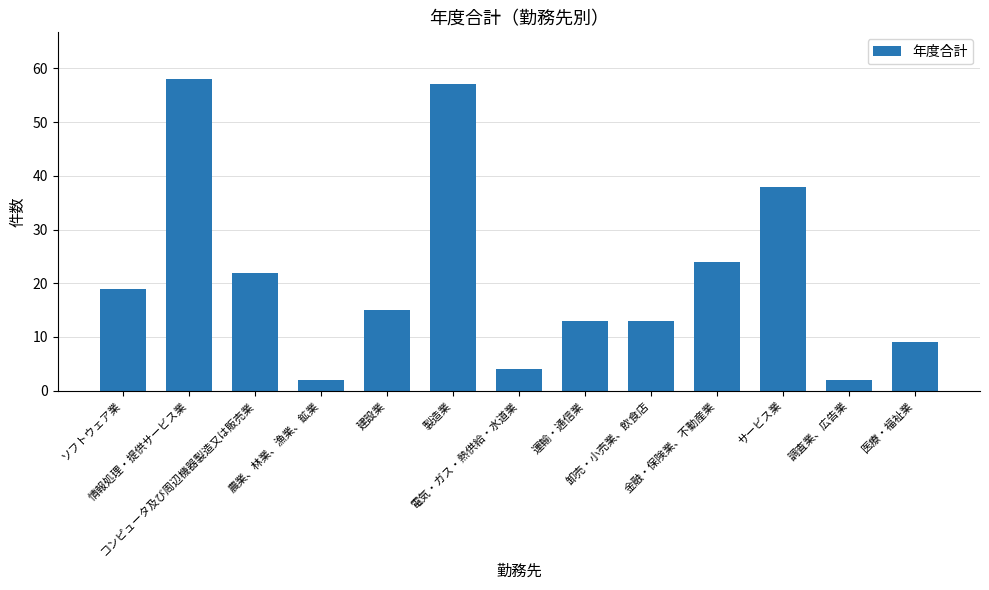

Is it true that the value at ソフトウェア業 is 12?

False